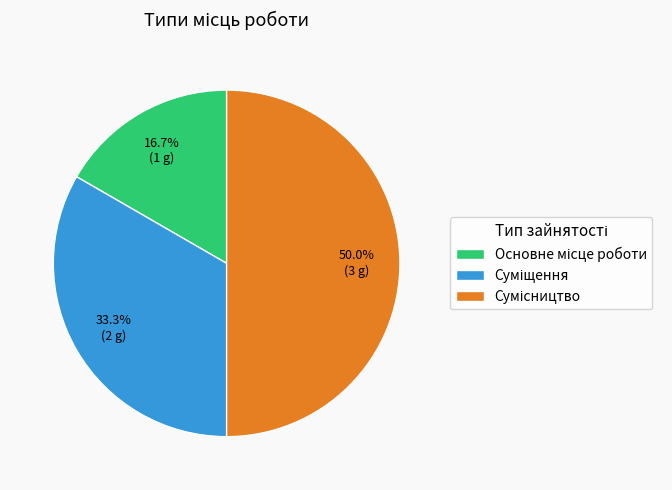

To the nearest percent, what is the difference between the Сумісництво and Суміщення slice percentages?

17%